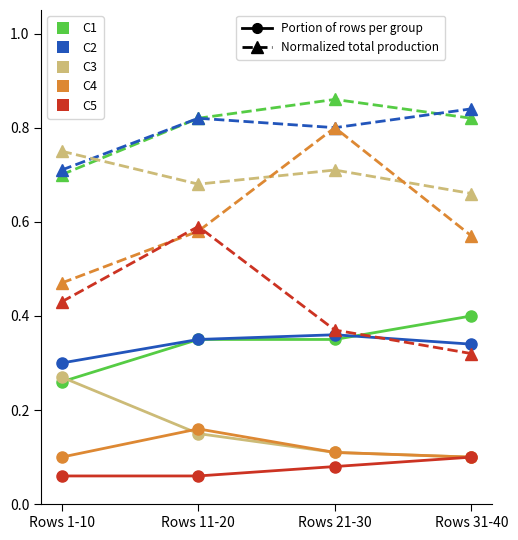

What is the label of the 2nd point from the right?

Rows 21-30